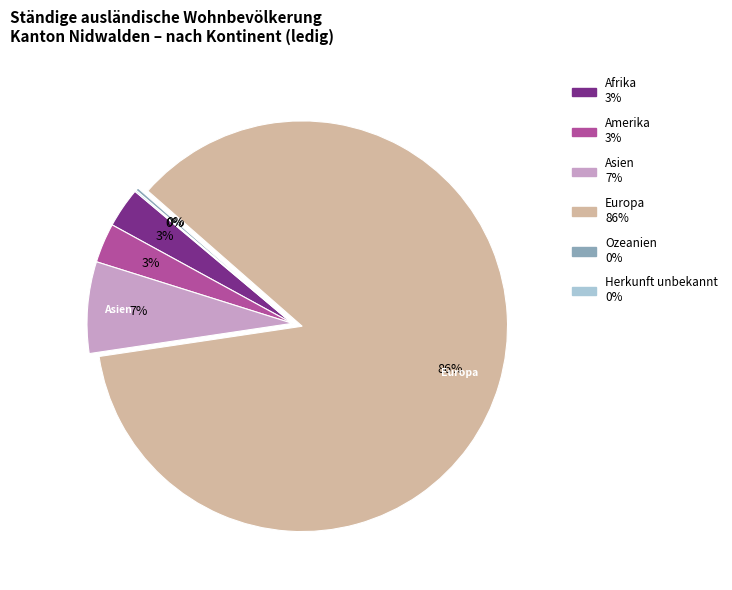

The Europa slice represents 98% of the pie. True or false?

False